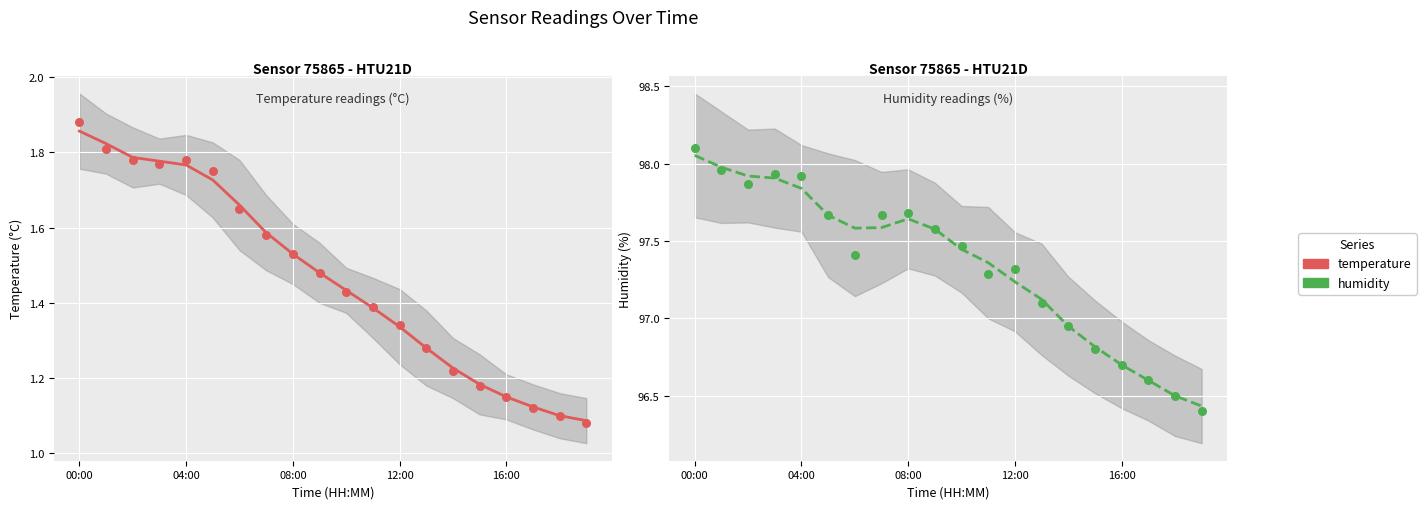

Which series reaches the minimum Y coordinate?

temperature